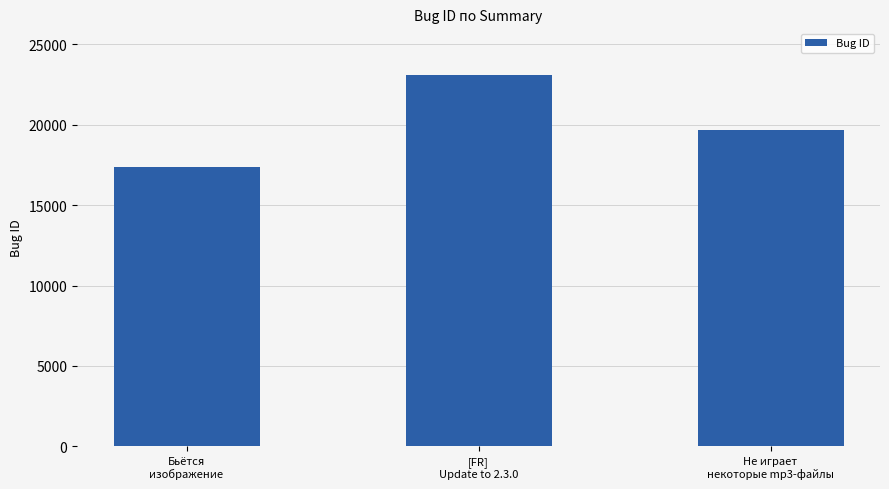

Where does the data first go above 19681?

[FR]
Update to 2.3.0